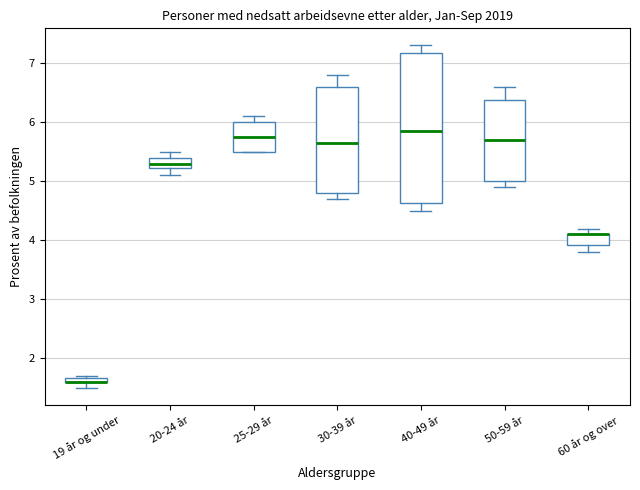

Where is the upper edge of the box for 60 år og over on the y-axis? The values are not printed on the chart, so give them approximately, as read against the axis.

4.1